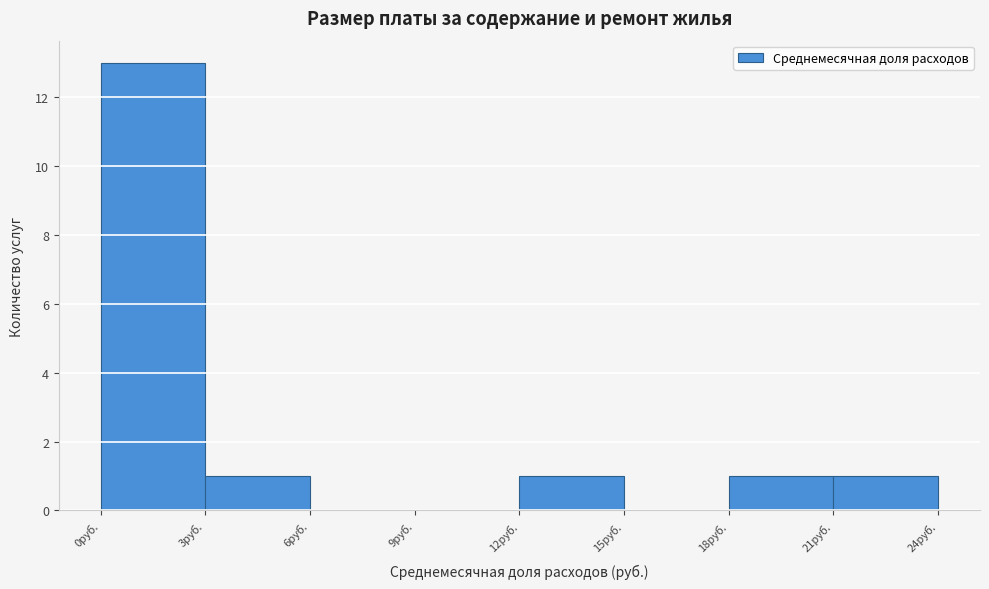

Reading left to right, transcribe this chart: for each bar, give the range it covers on the x-axis and its height. The values are not printed on the chart, so give them approximately, as read against the axis.

0 to 3: 13
3 to 6: 1
6 to 9: 0
9 to 12: 0
12 to 15: 1
15 to 18: 0
18 to 21: 1
21 to 24: 1